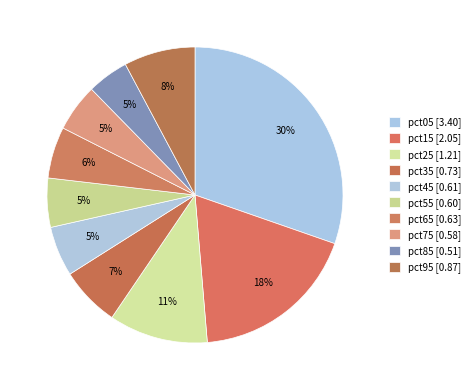

Is it true that pct75 is 5% of the pie?

True